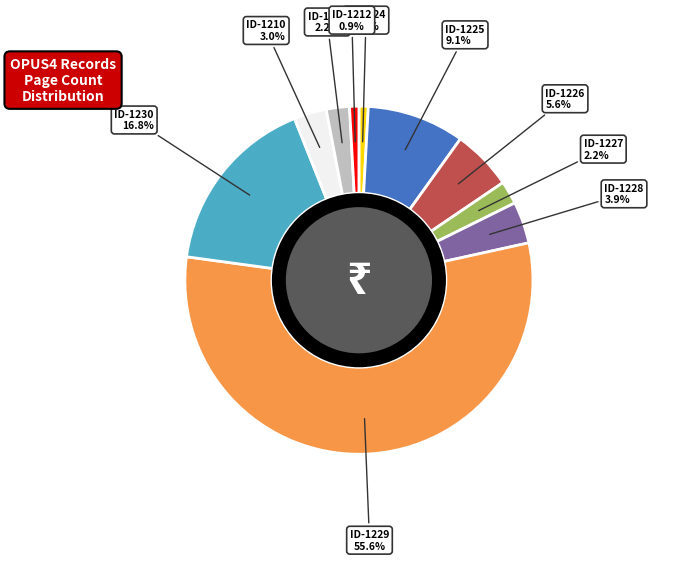

Is there any slice that represents more than half of the pie?

Yes